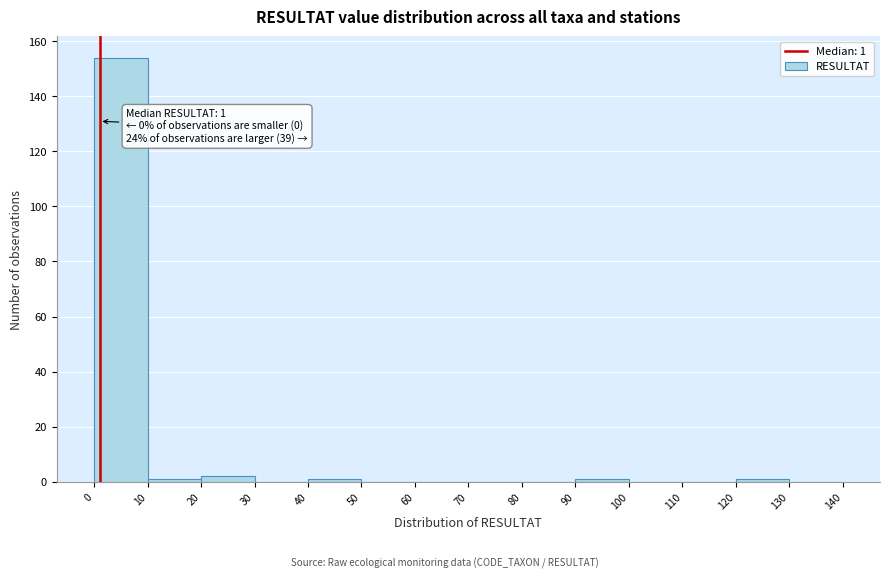

Over which range of the x-axis is the bar tallest?

0 to 10